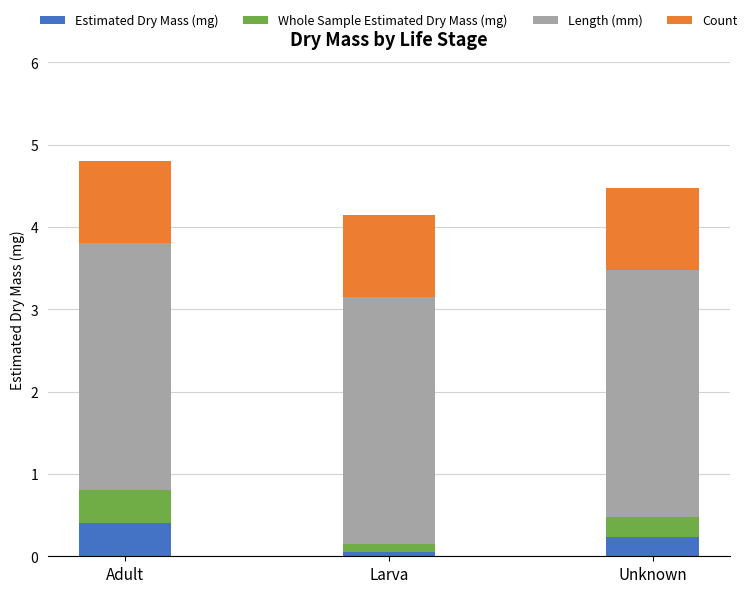

What is the difference between the maximum and minimum values in the Estimated Dry Mass (mg) series?

0.3